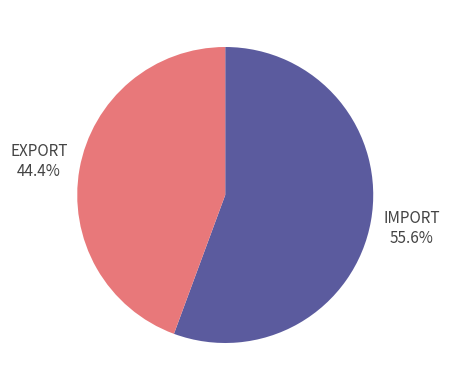

Is there a majority slice in this chart?

Yes